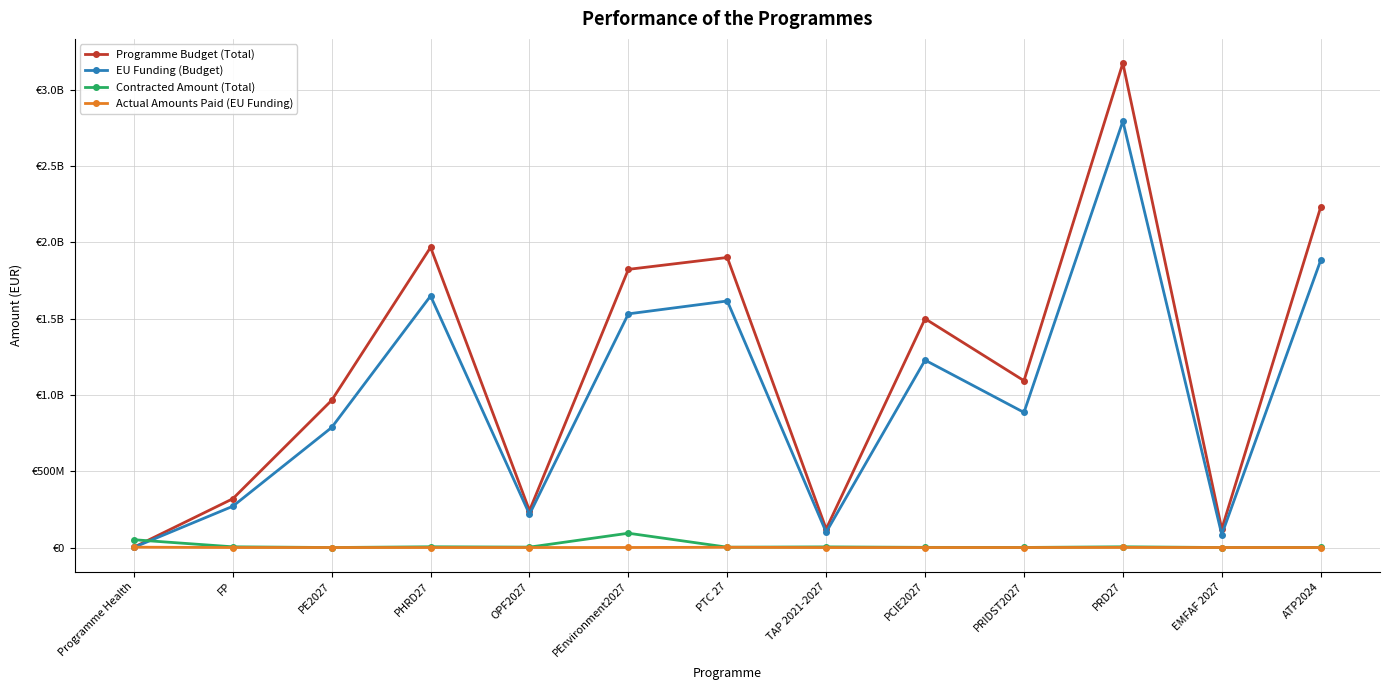

What are all the series names shown in the legend?

Programme Budget (Total), EU Funding (Budget), Contracted Amount (Total), Actual Amounts Paid (EU Funding)